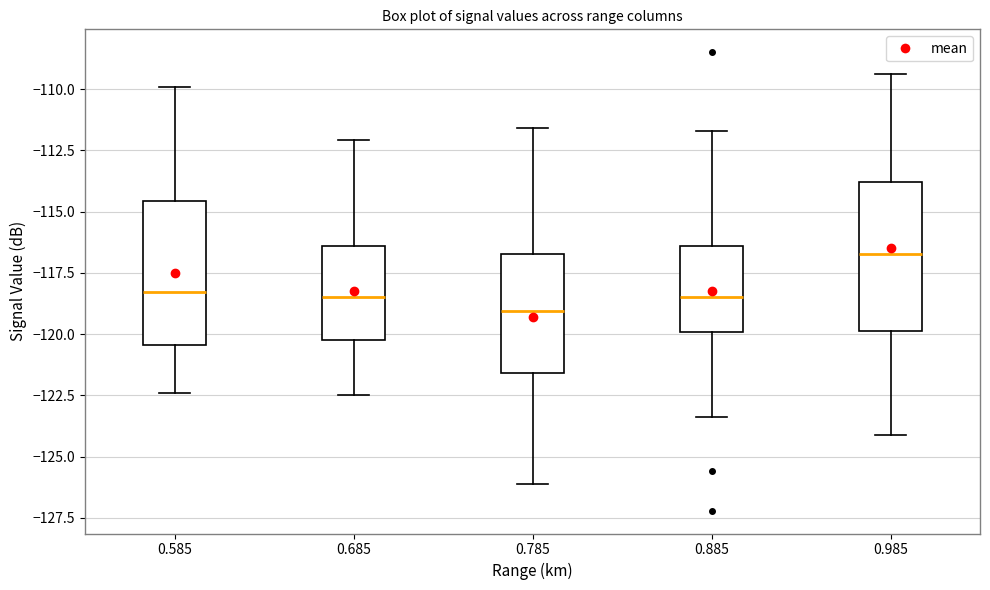

Reading left to right, read every box against the y-axis: the position of its median line, the range the box covers, and the ends of its whiskers. The values are not printed on the chart, so give them approximately, as read against the axis.

0.585: median -118.5, box -120.5 to -114.5, whiskers -122.5 to -110.0
0.685: median -118.5, box -120.0 to -116.5, whiskers -122.5 to -112.0
0.785: median -119.0, box -121.5 to -116.5, whiskers -126.0 to -111.5
0.885: median -118.5, box -120.0 to -116.5, whiskers -123.5 to -111.5
0.985: median -116.5, box -120.0 to -114.0, whiskers -124.0 to -109.5